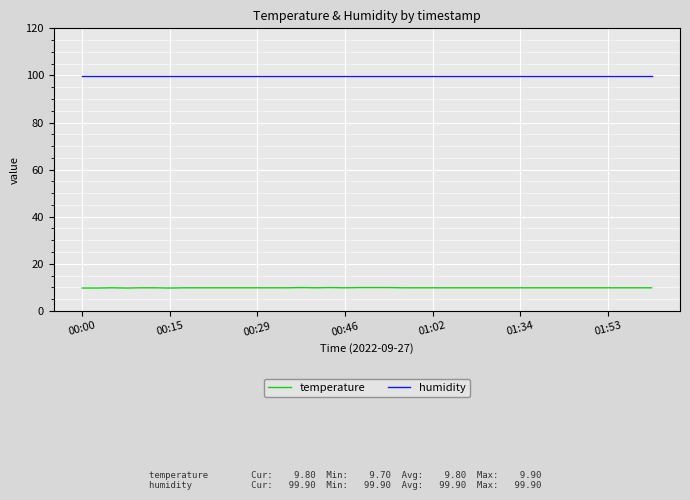

What is the maximum value shown in the chart?

99.9